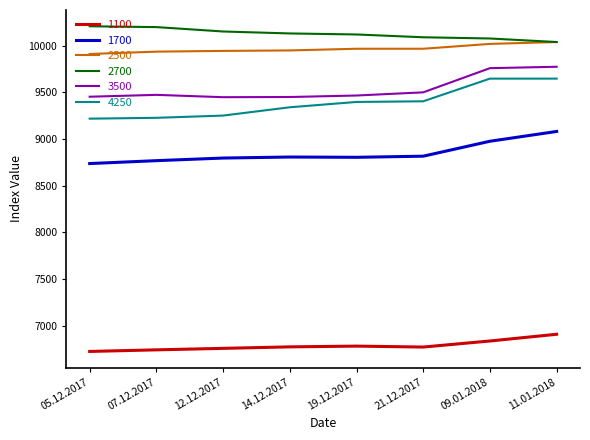

Is this an area chart (filled region under the line)?

No